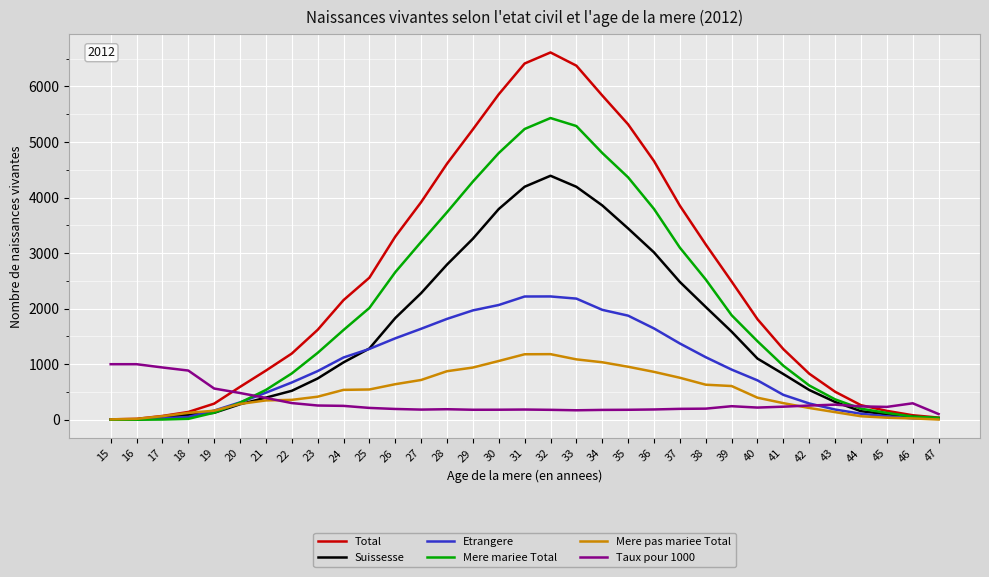

The value of Taux pour 1000 at 20 is 183.1. True or false?

False